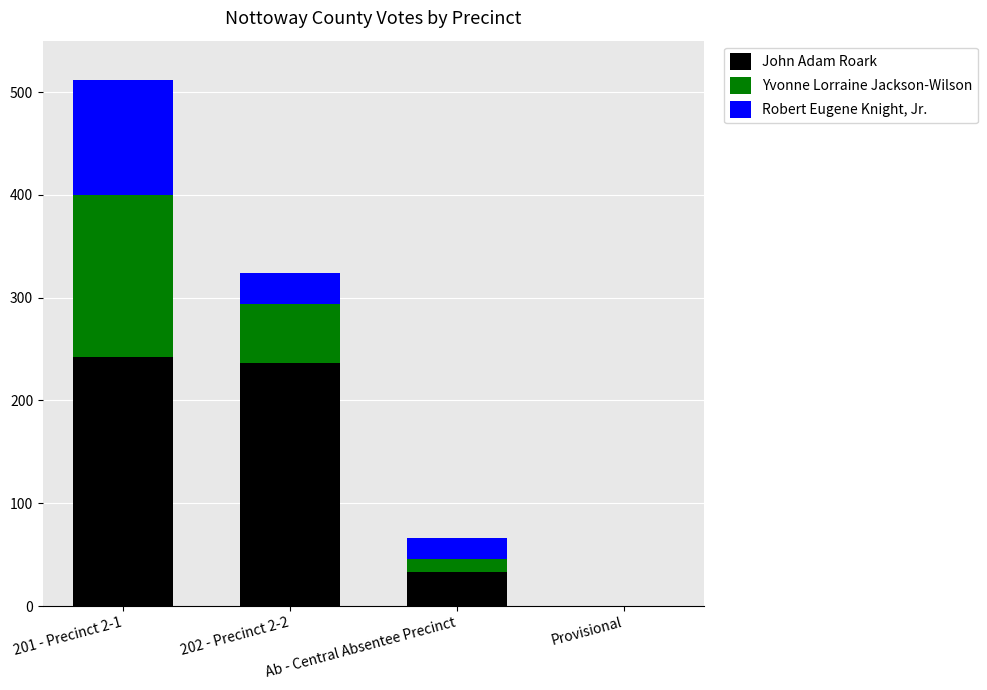

At which category is the sum across all series the highest?

201 - Precinct 2-1